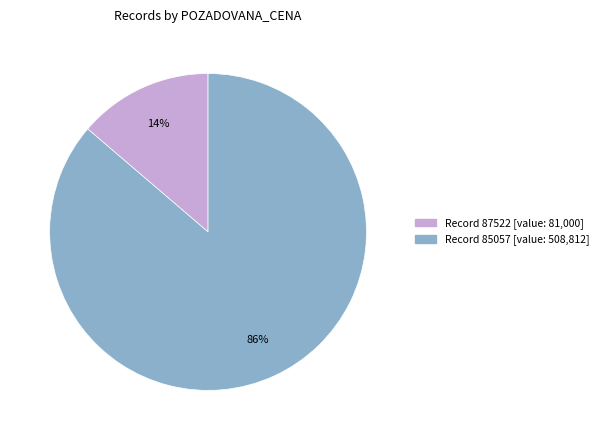

To the nearest percent, what is the average slice percentage?

50%